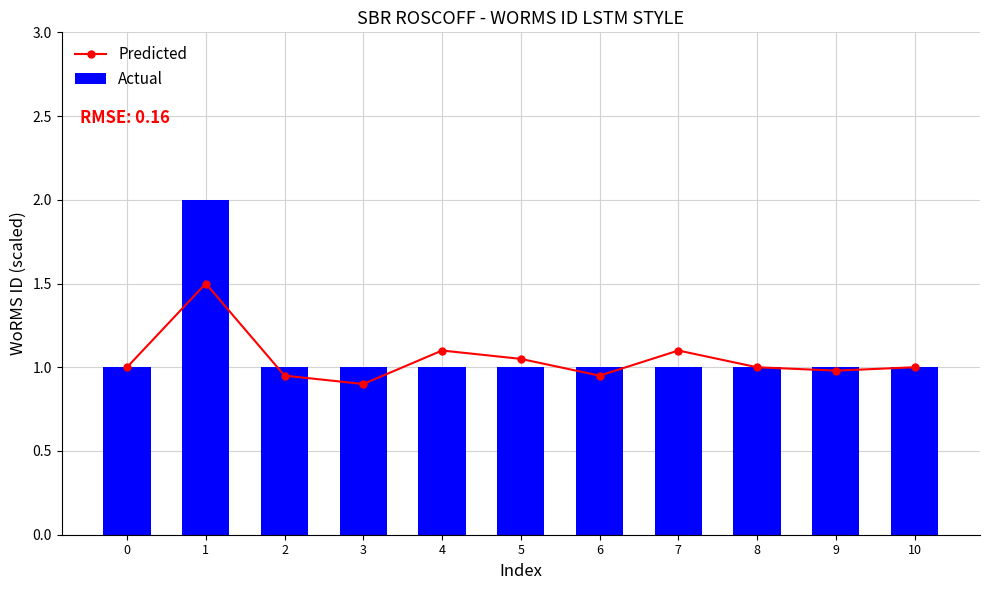

Does the chart contain any negative values?

No